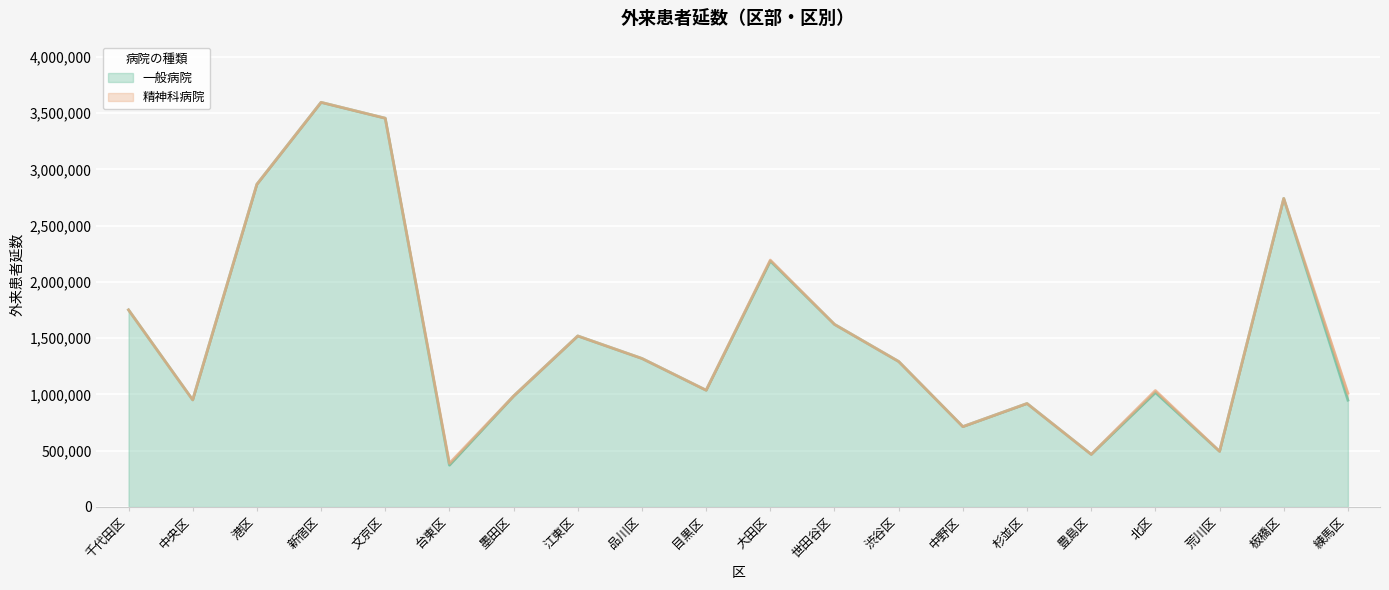

What position from the left is 荒川区?

18